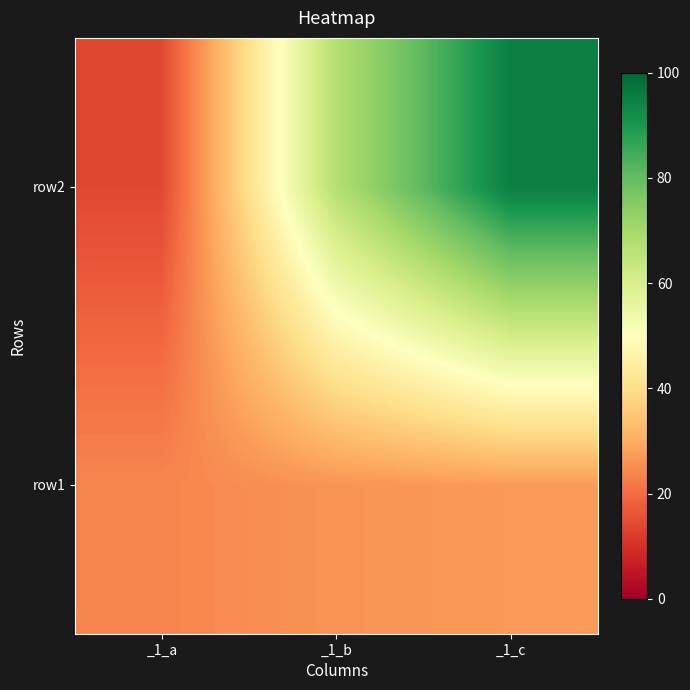

Is it true that row2 equals 101 at _1_b?

False